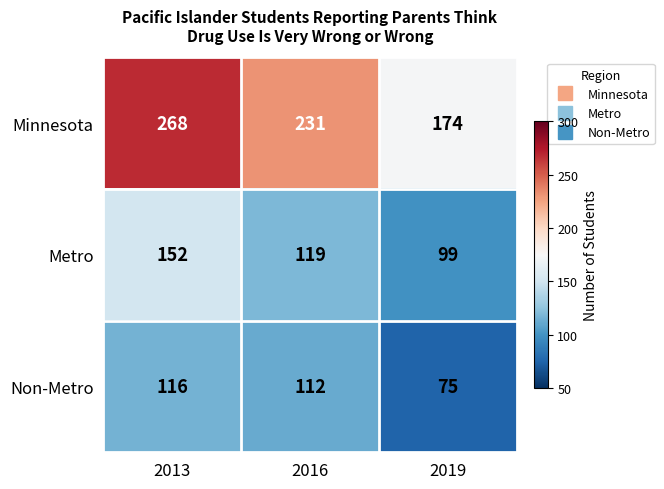

True or false: Metro has a value of 152 at 2013.

True